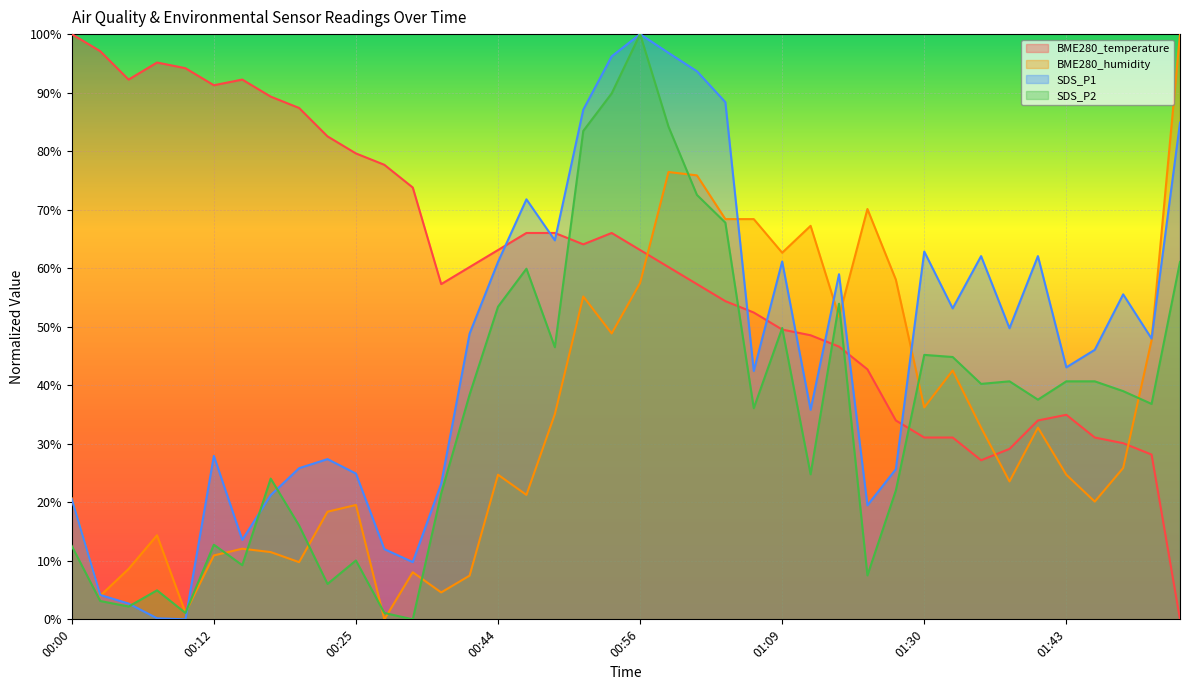

What is the difference between the highest and lowest values at 02:00?

29.7